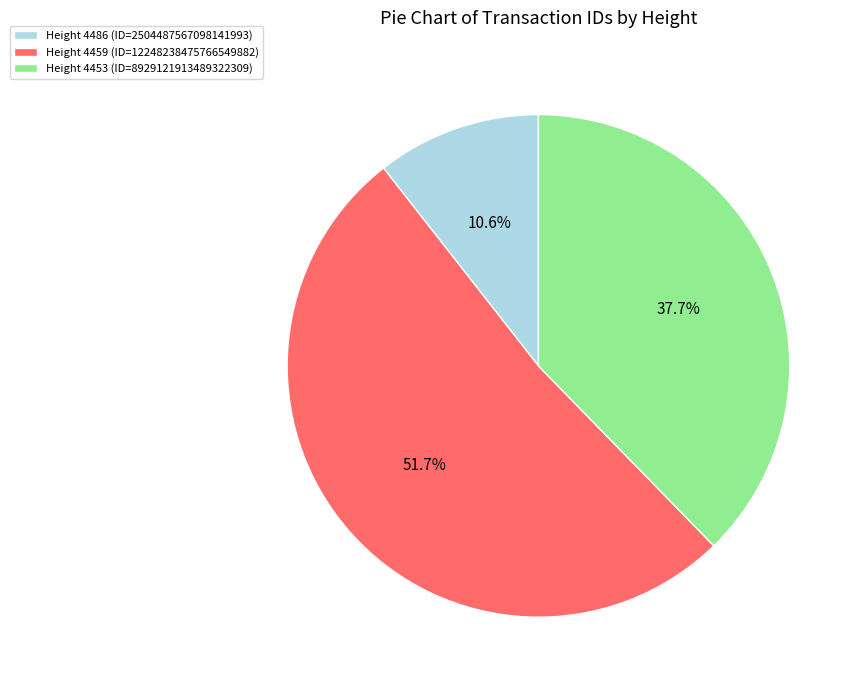

Approximately how many times larger is the value at Height 4459 compared to Height 4453?

1.4